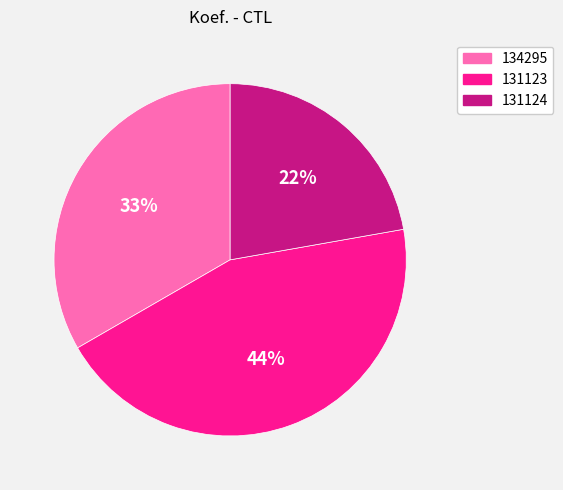

Is there any slice that represents more than half of the pie?

No